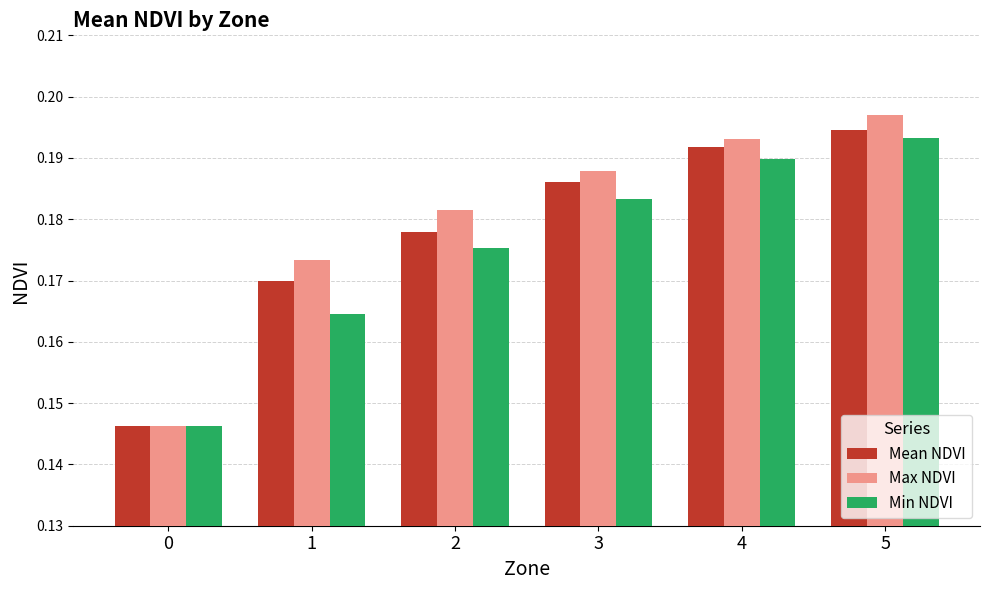

What is the sum of all Mean NDVI values?

1.1